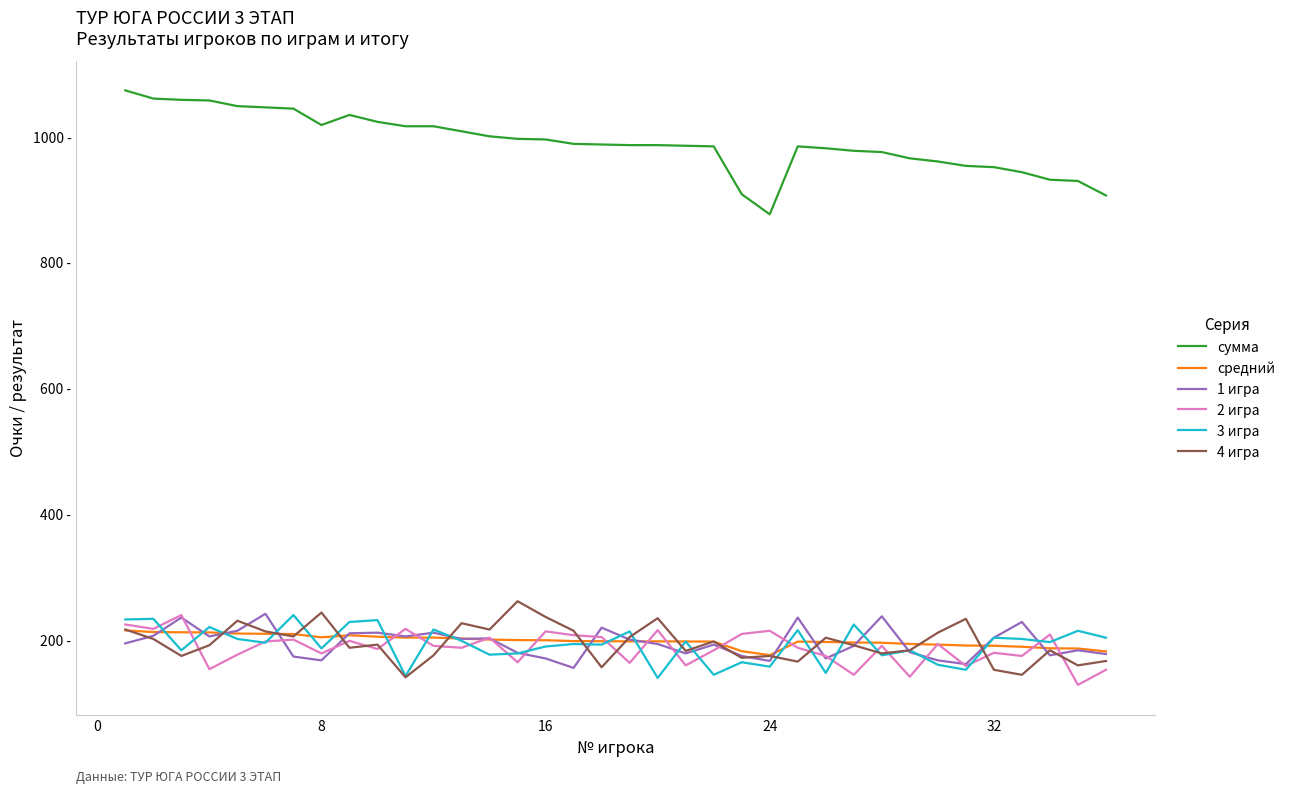

Does the chart display data point markers on the line(s)?

No